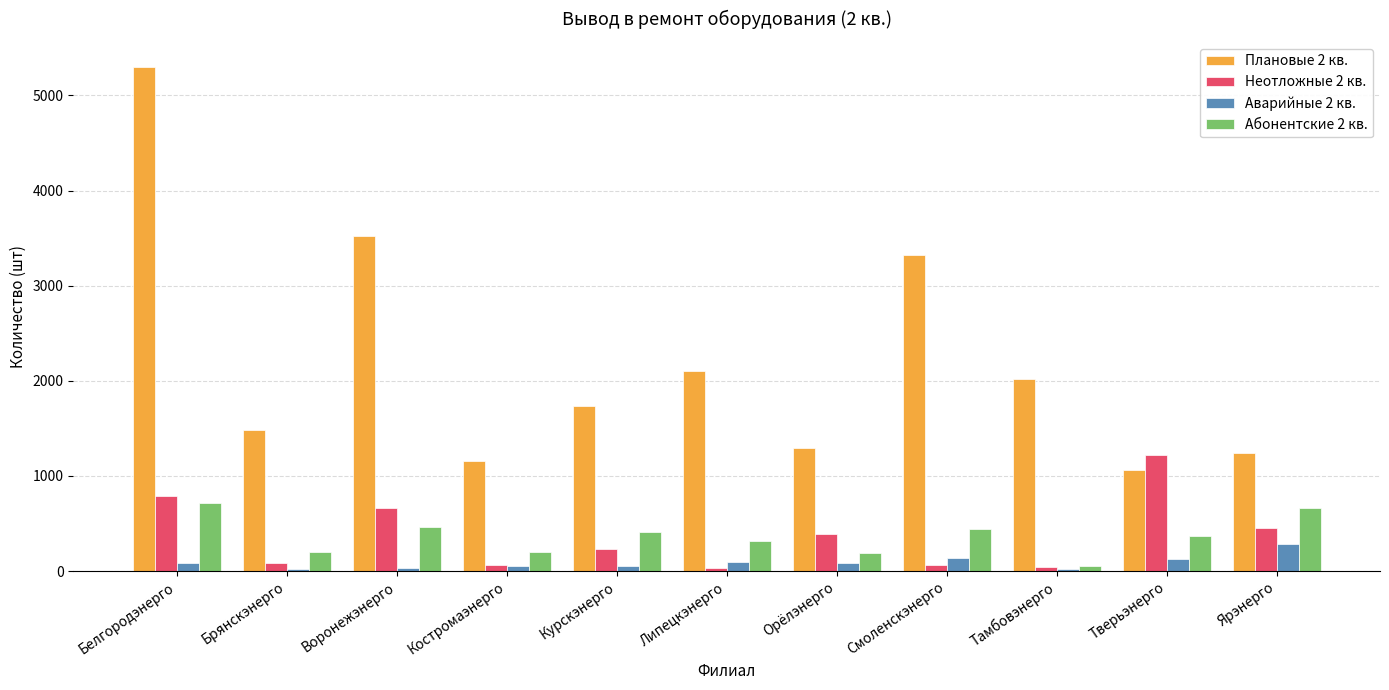

What is the sum of all Неотложные 2 кв. values?

4010